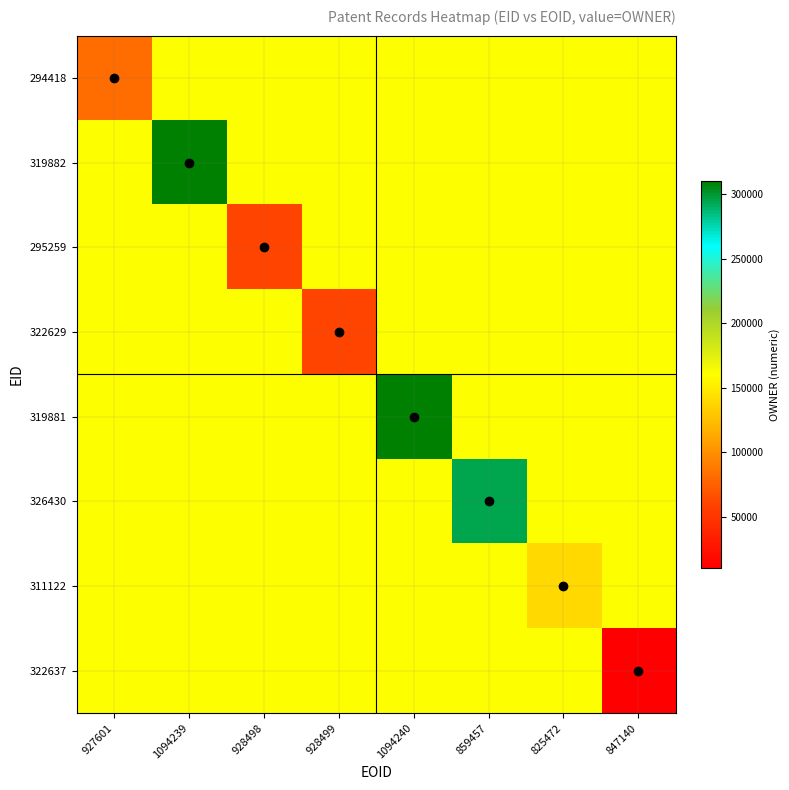

Count the number of categories in the chart.

8